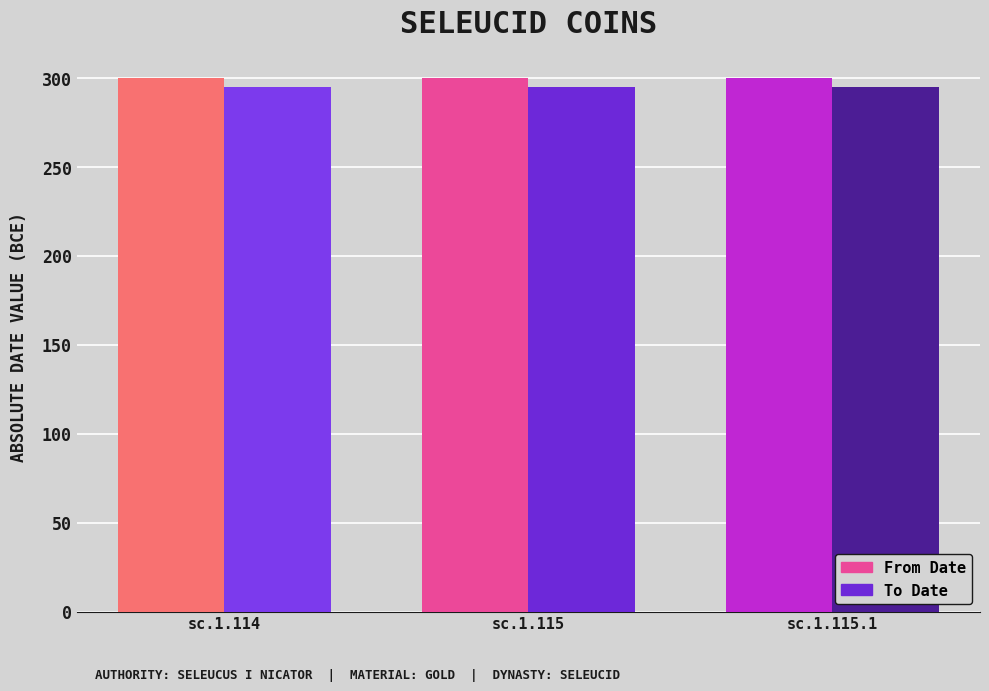

Reading left to right, list all the values displayed in this chart.

From Date: 300	300	300
To Date: 295	295	295